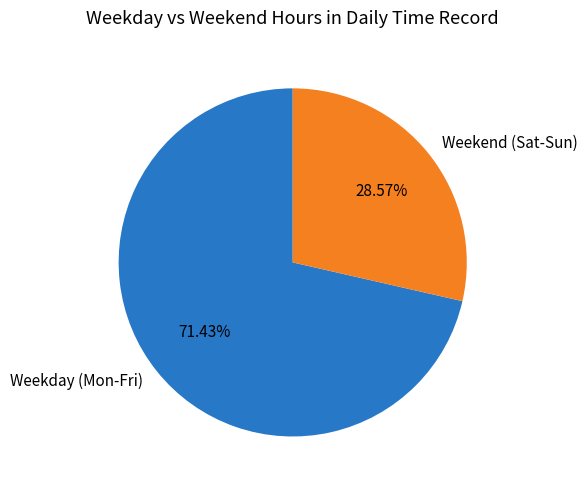

Is there any slice that represents more than half of the pie?

Yes